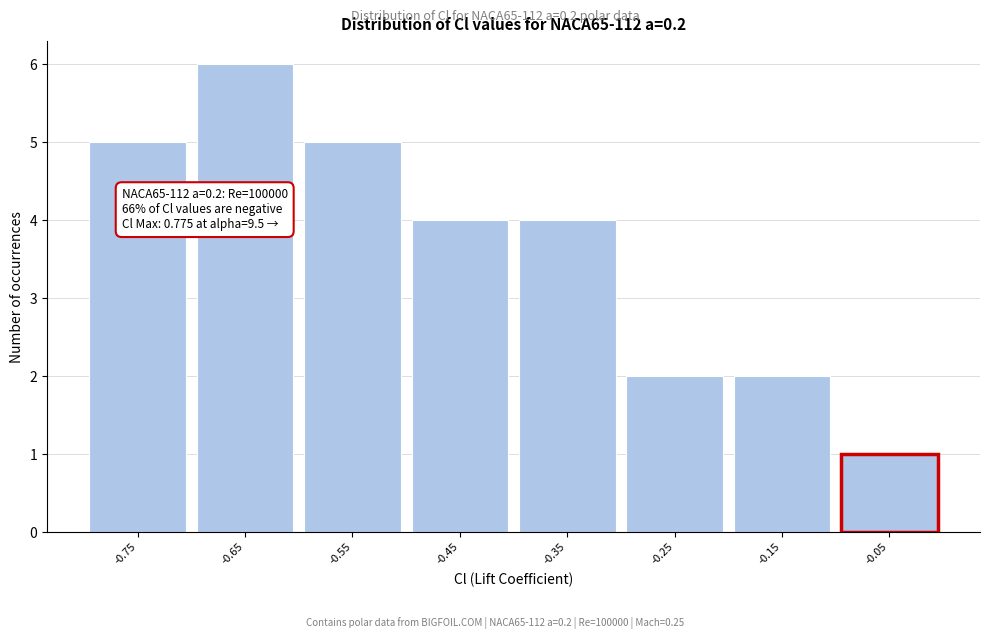

Reading right to left, what are all the values shown in this chart?

1	2	2	4	4	5	6	5